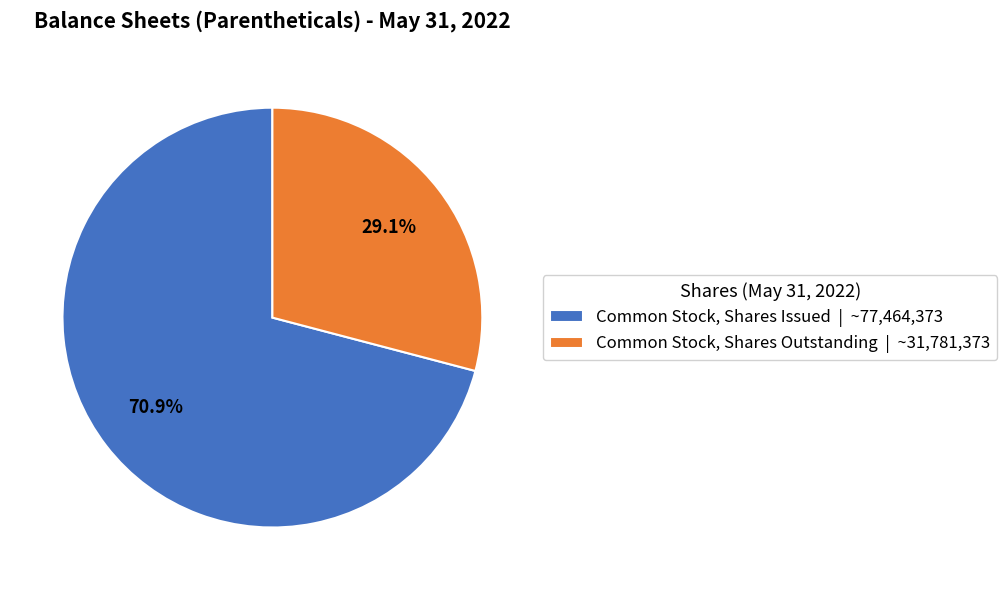

To the nearest percent, what is the difference between the Common Stock, Shares Outstanding and Common Stock, Shares Issued slice percentages?

42%